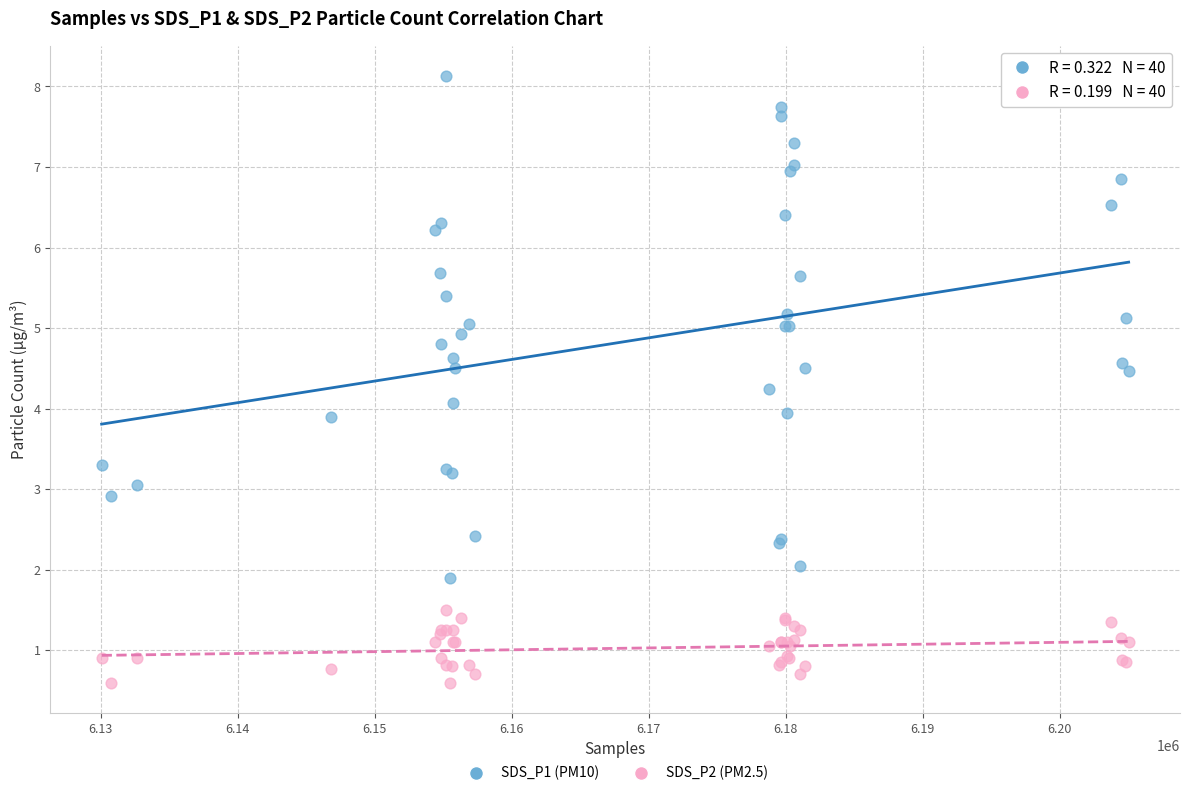

Which series has the widest spread of Y values?

SDS_P1 (PM10)